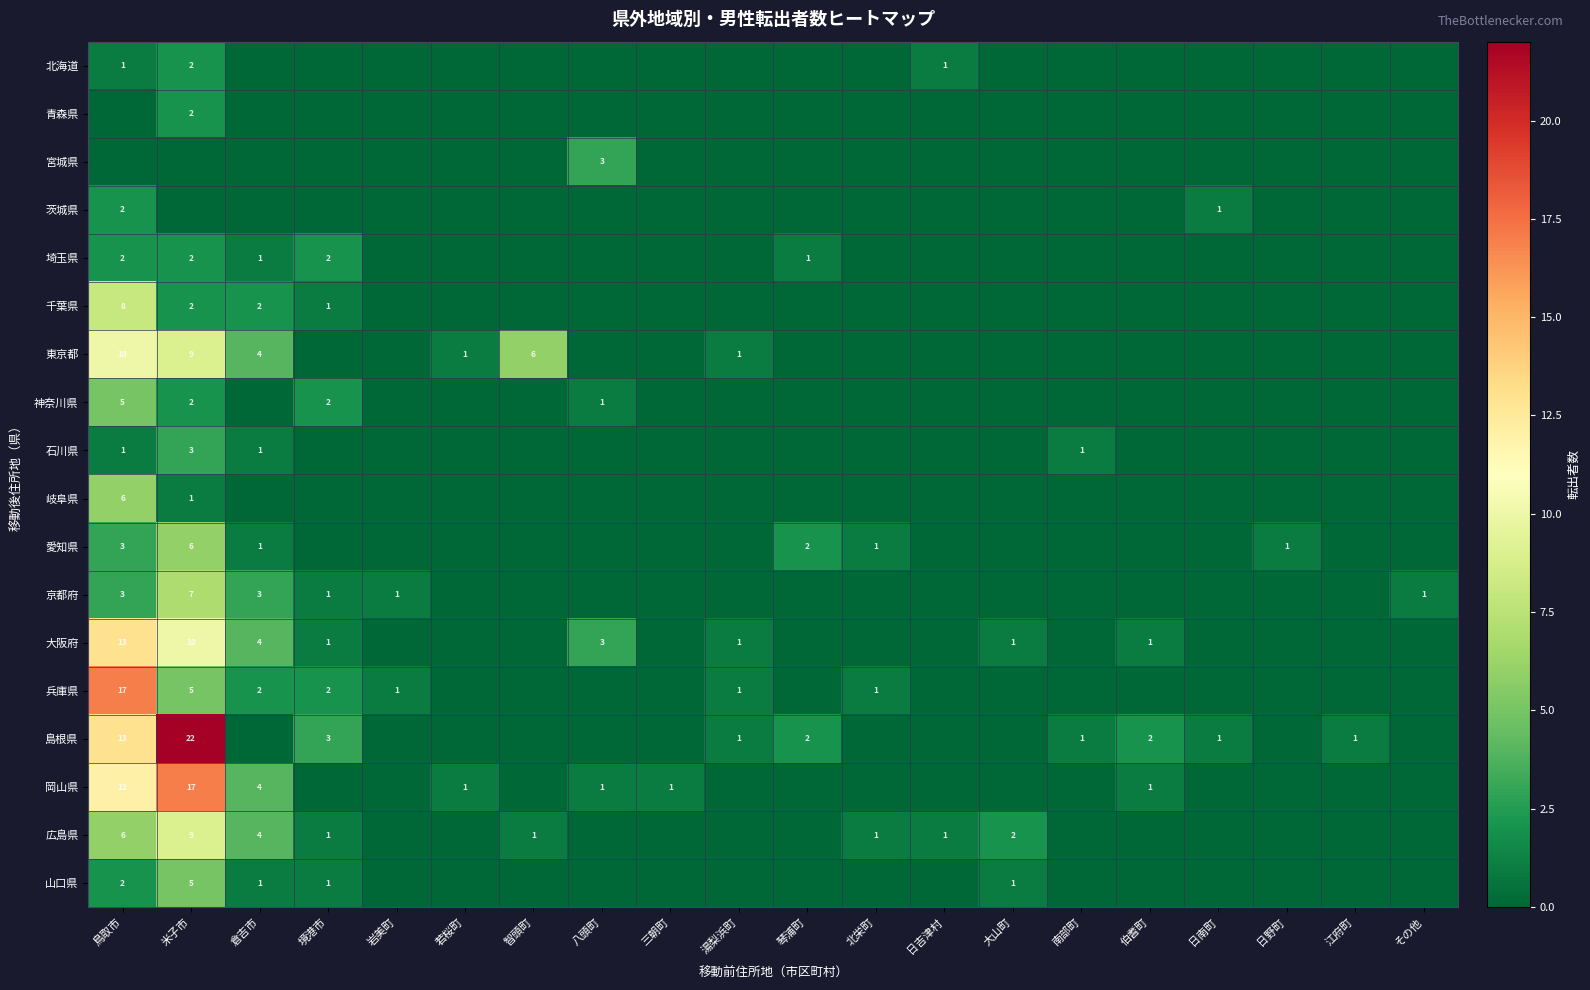

Is it true that 東京都 equals 1 at 湯梨浜町?

True